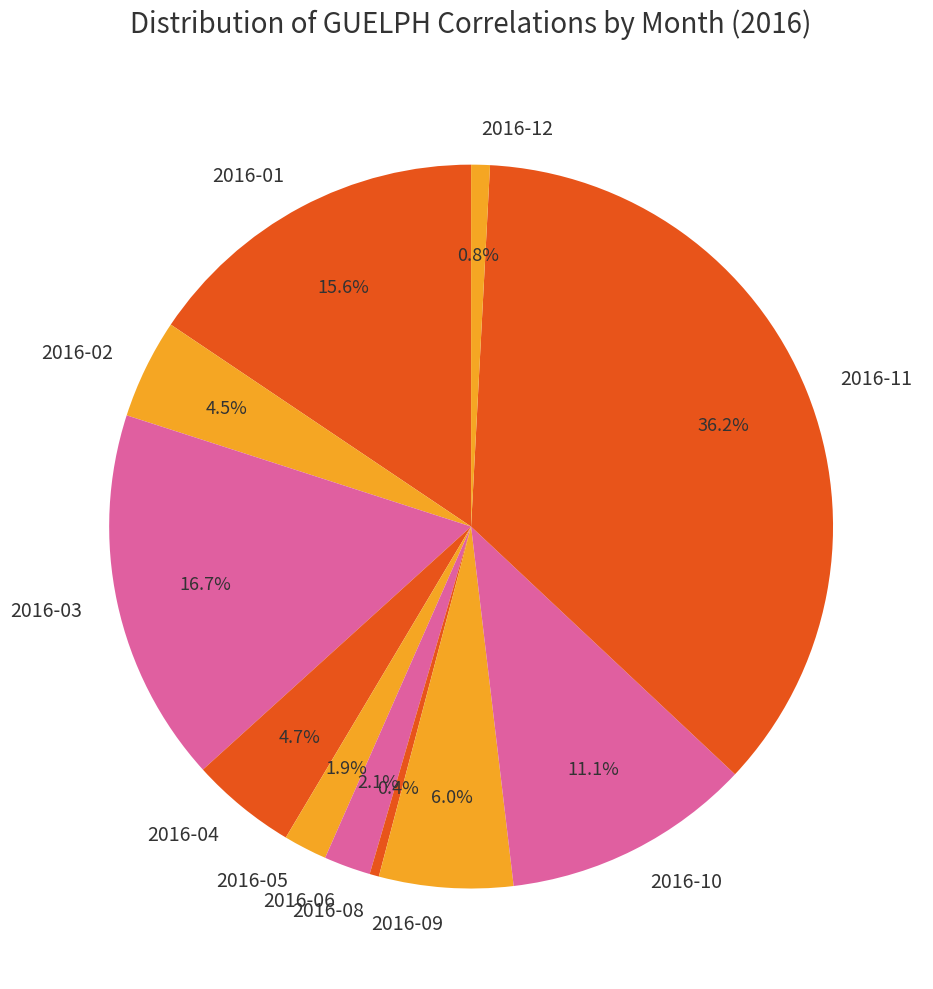

To the nearest percent, what is the average slice percentage?

9%